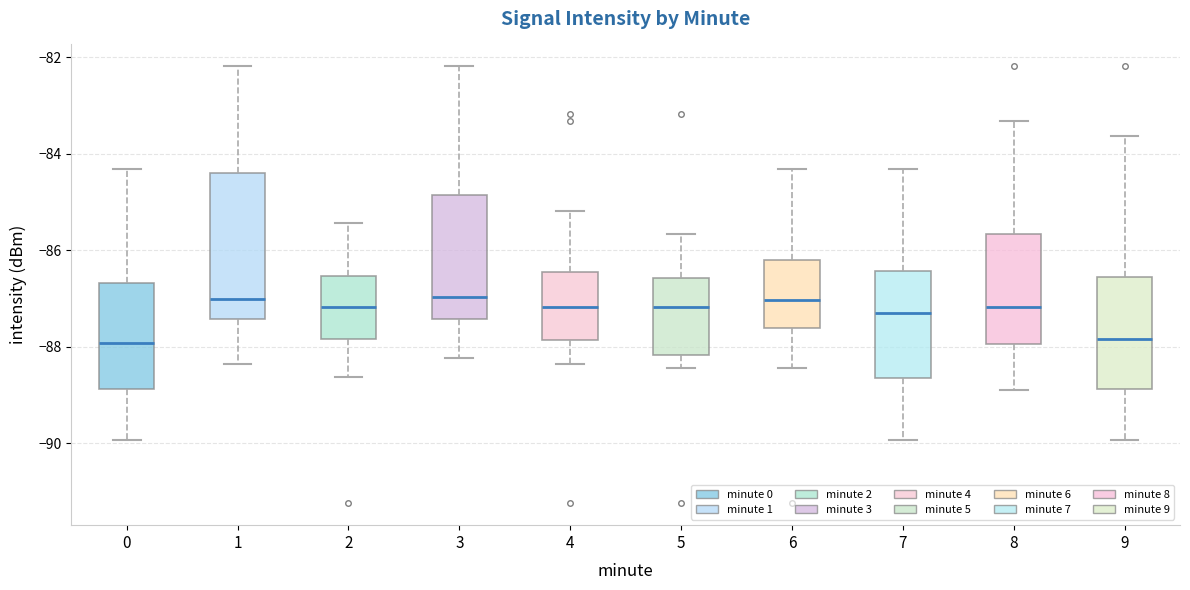

Which box is the tallest, from its lower edge to its upper edge?

1